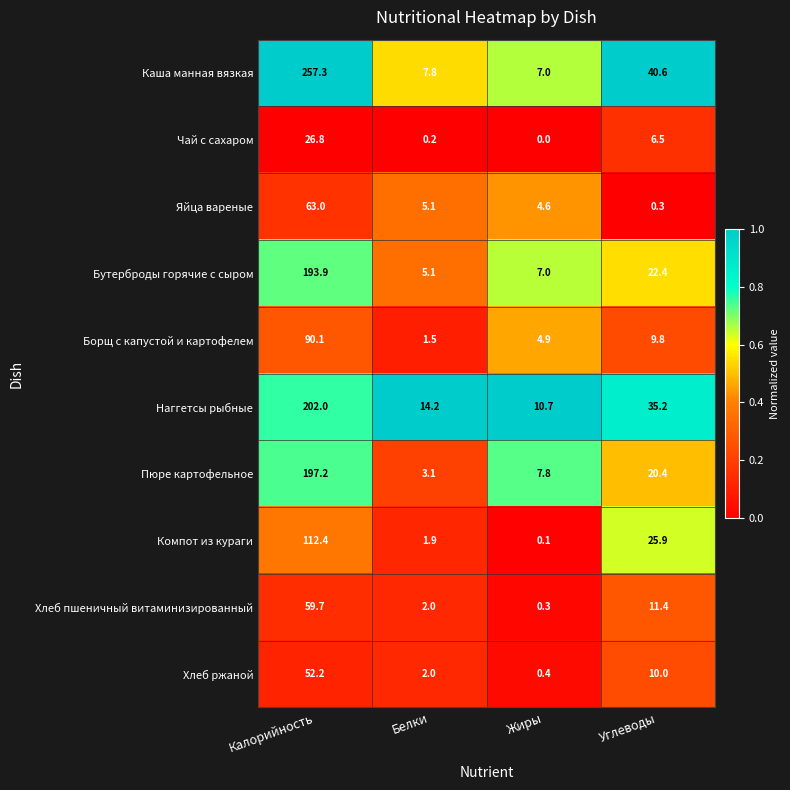

What value does the Яйца вареные series have at Углеводы?

0.3